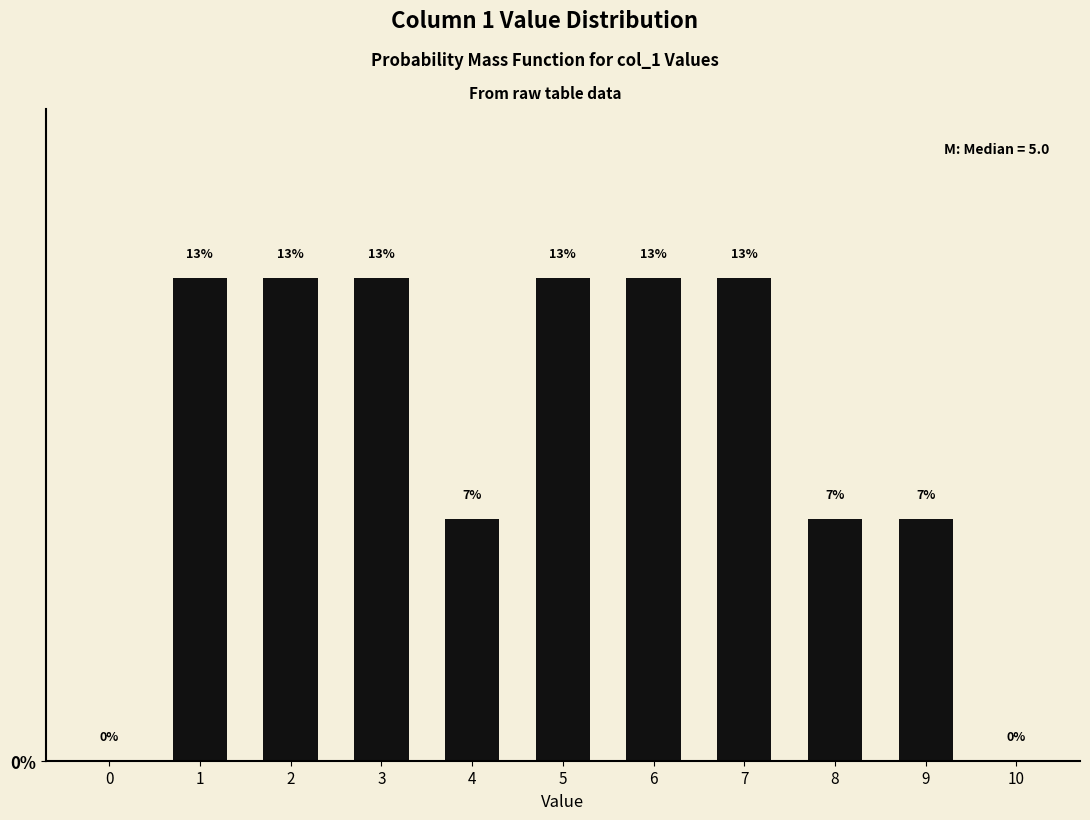

Are the bars horizontal?

No